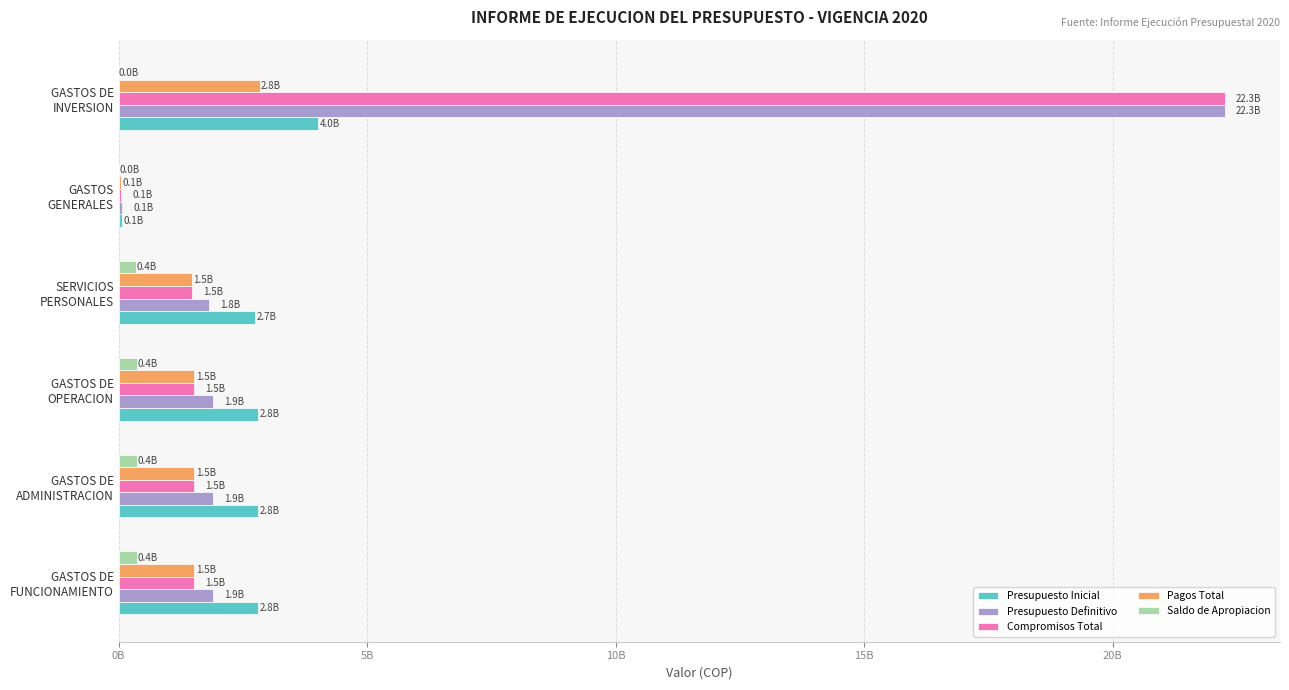

What are all the series names shown in the legend?

Presupuesto Inicial, Presupuesto Definitivo, Compromisos Total, Pagos Total, Saldo de Apropiacion